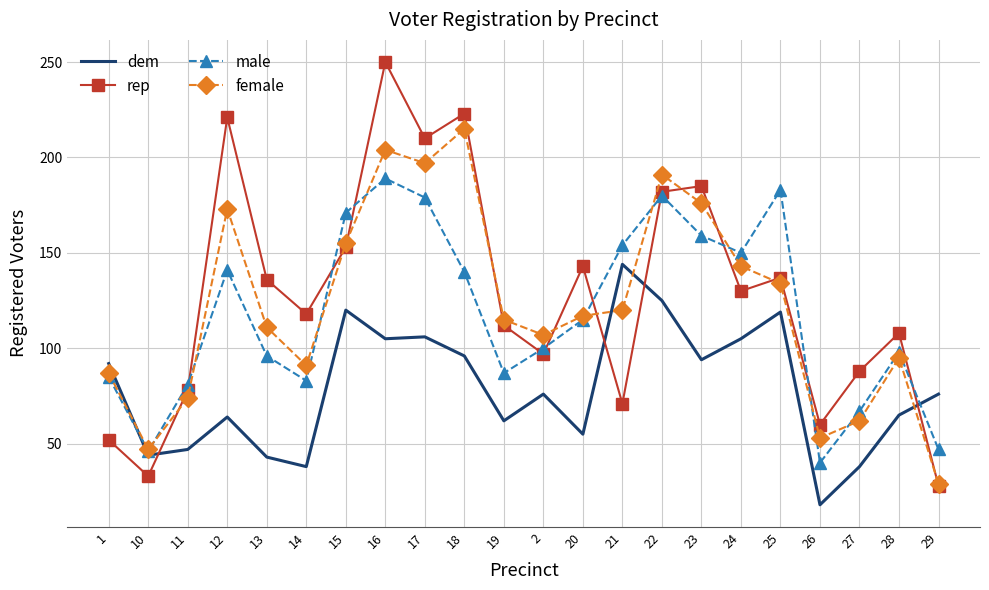

Is it true that male equals 308 at 22?

False